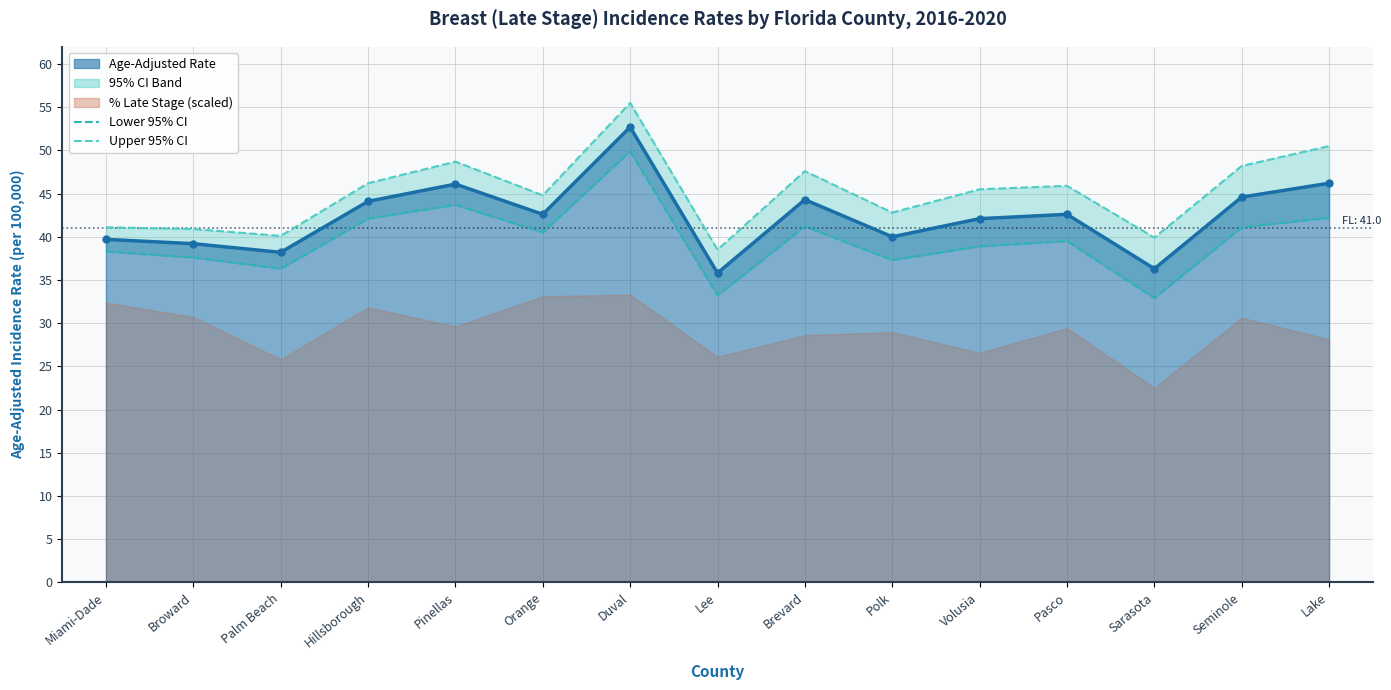

True or false: Lower 95% CI and Age-Adjusted Rate cross at least once.

False